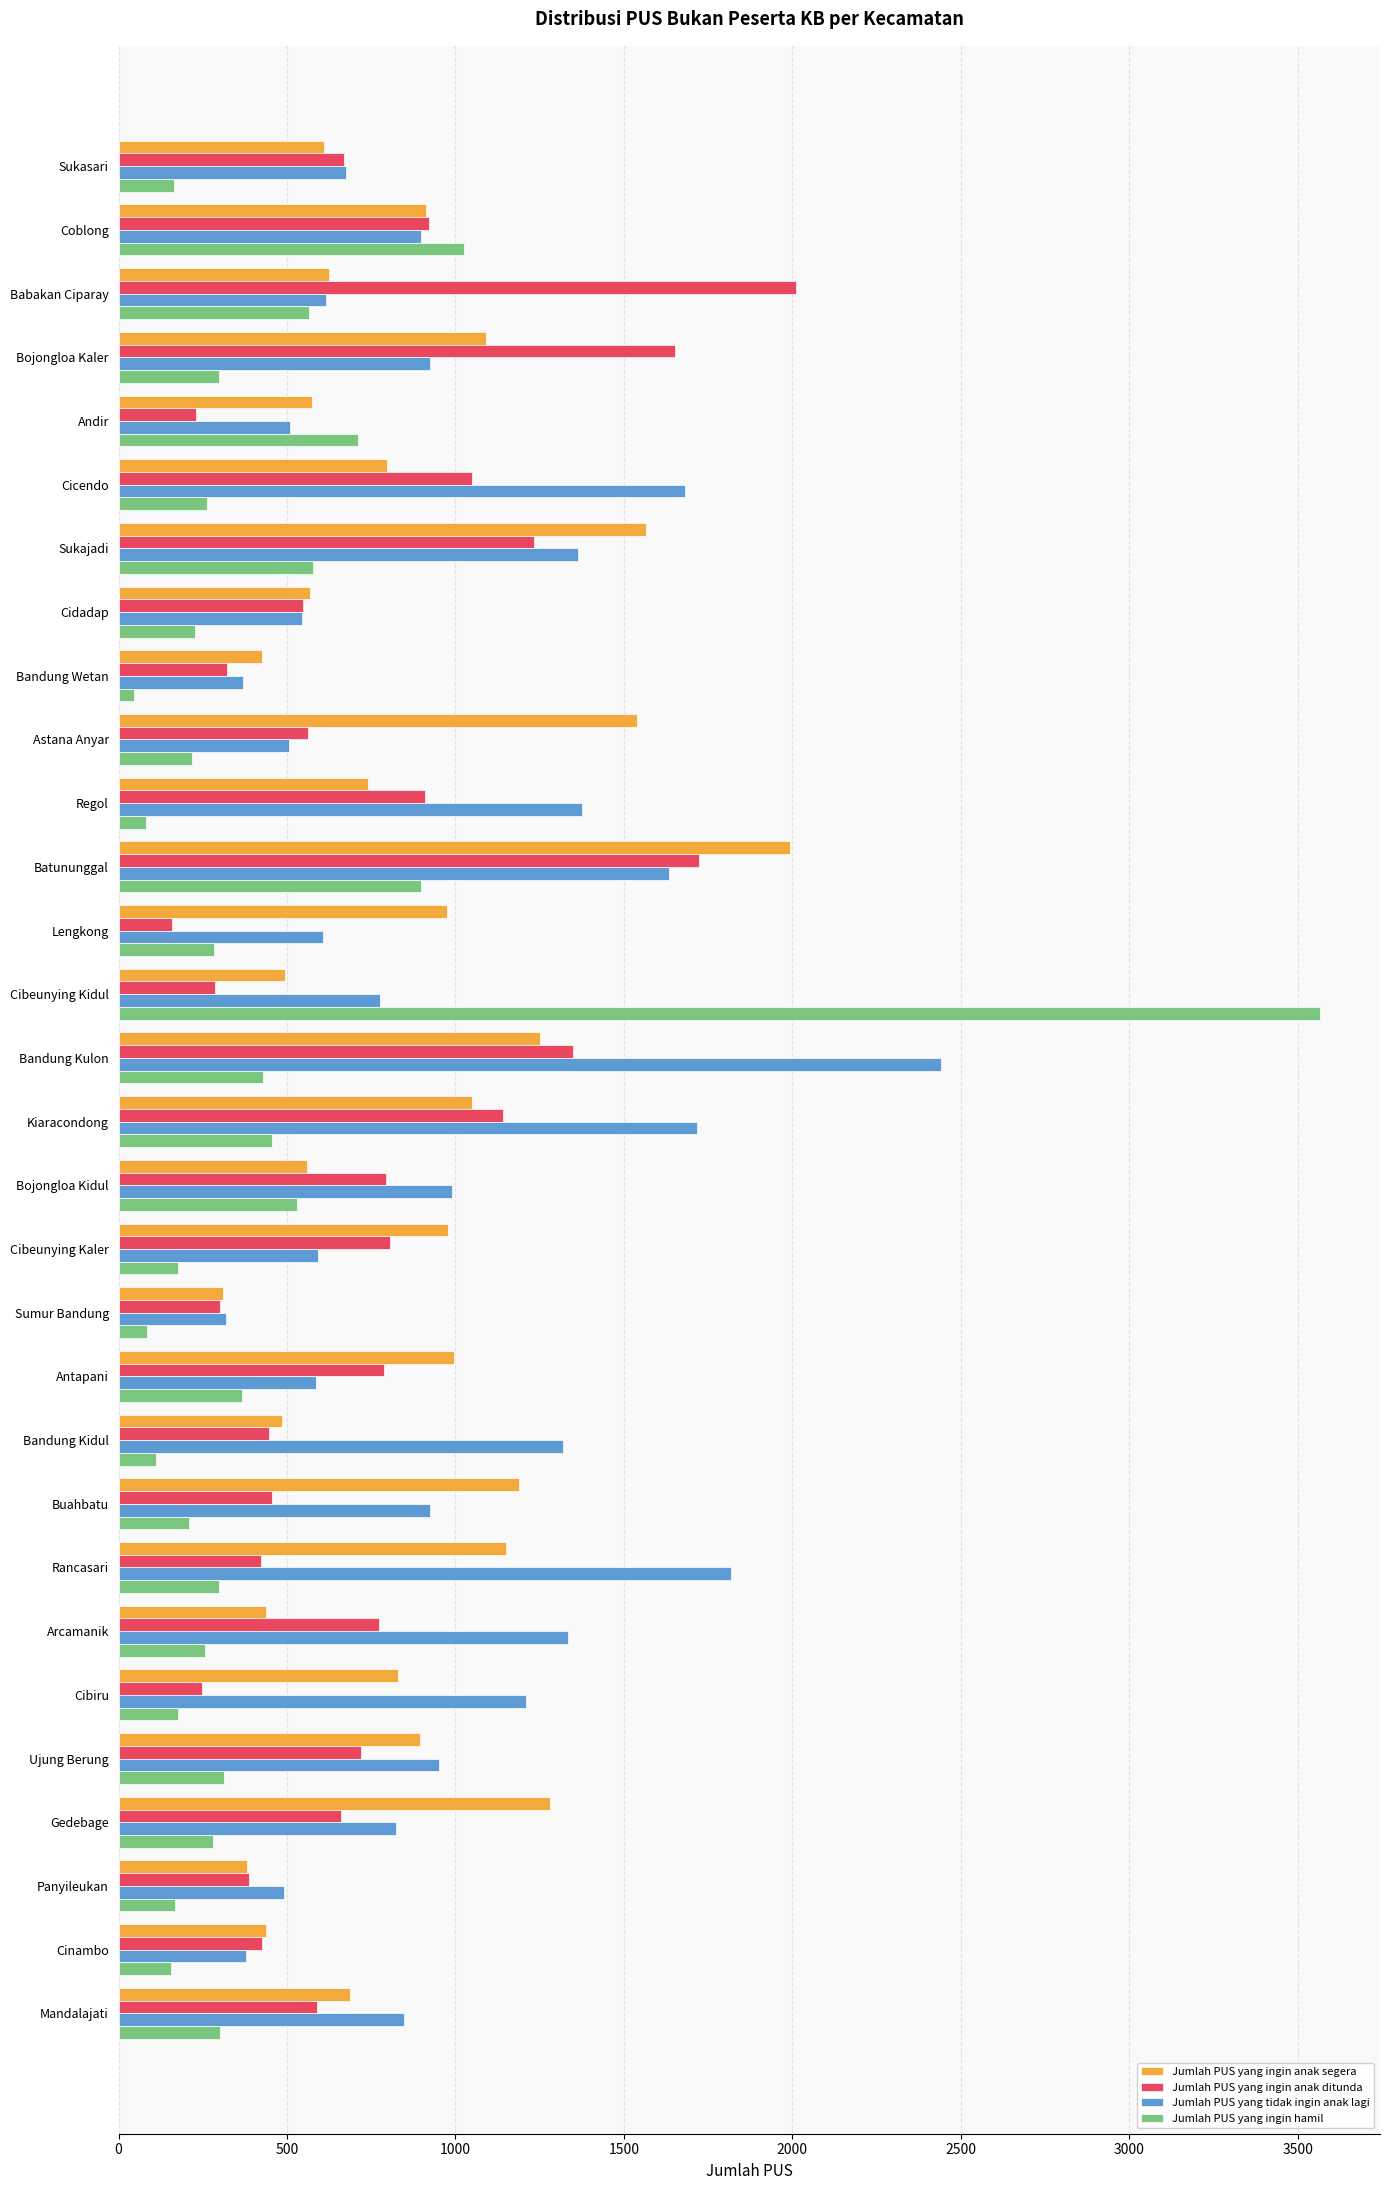

At which label does Jumlah PUS yang tidak ingin anak lagi reach its peak?

Bandung Kulon